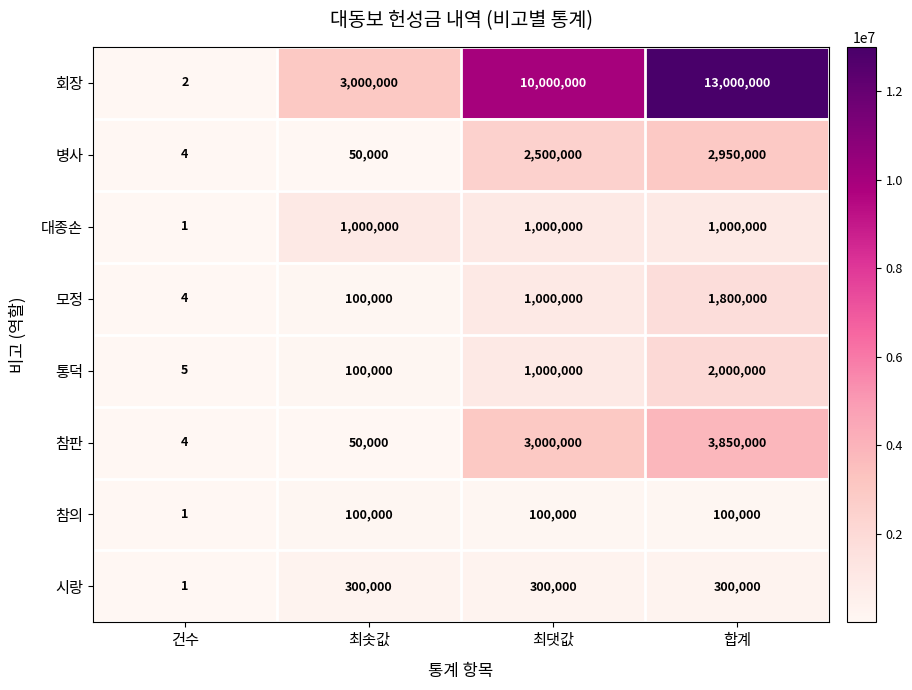

At which category is the sum across all series the highest?

합계